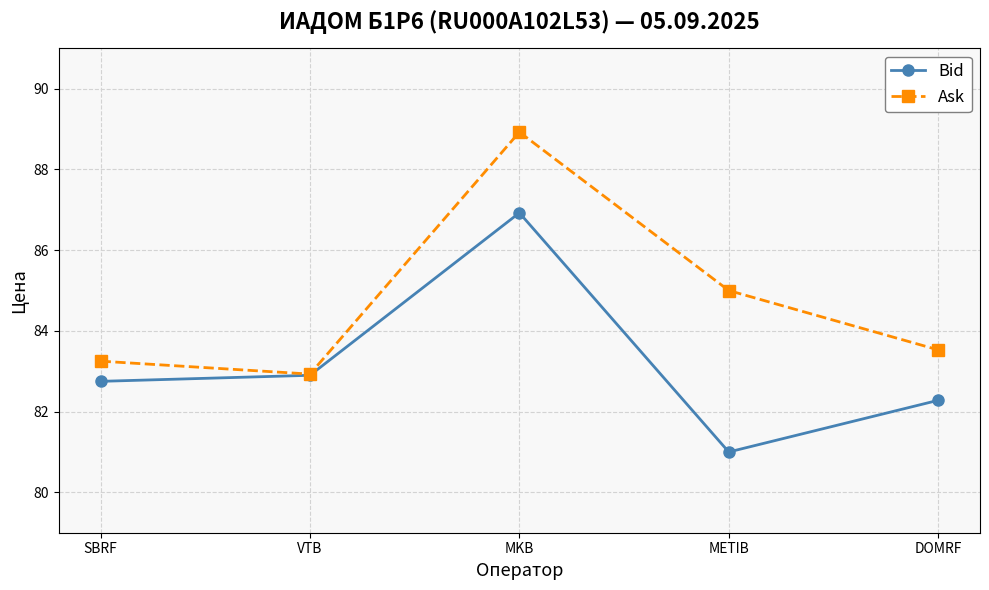

What value does the Bid series have at VTB?

82.9